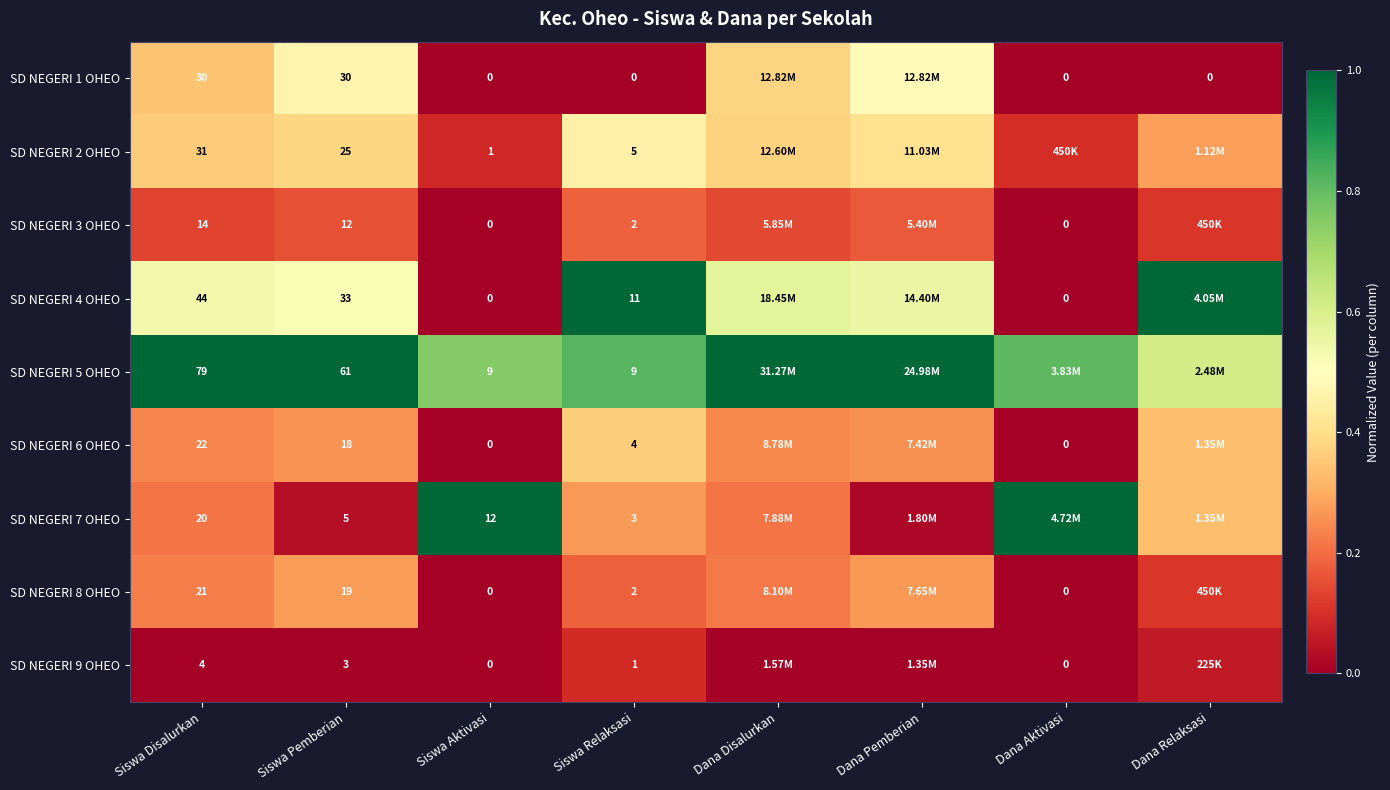

Between Siswa Disalurkan and Siswa Pemberian, which is larger?

Siswa Pemberian